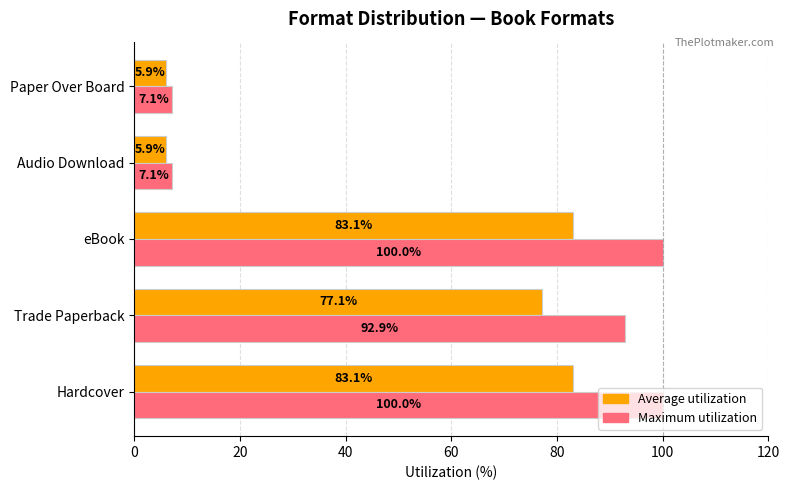

Which series has the largest total across all categories?

Maximum utilization